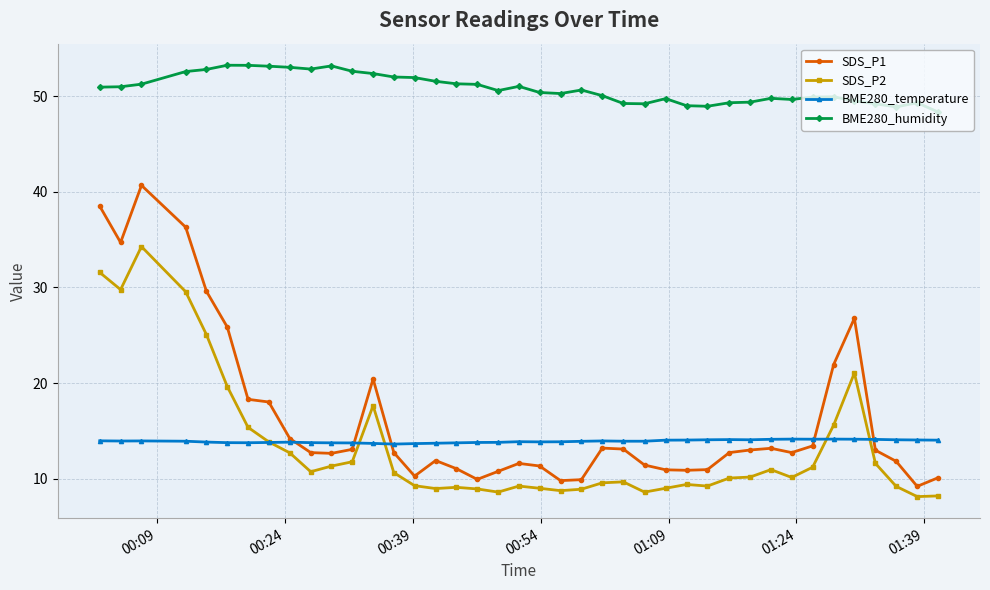

Which series has the widest spread of values?

SDS_P1